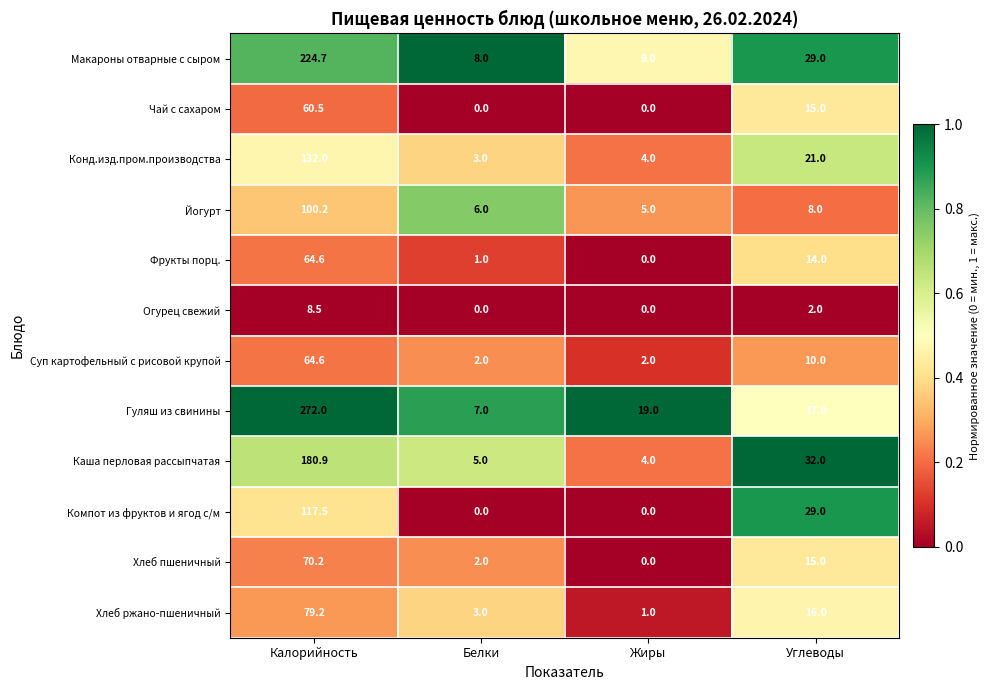

Where does the Гуляш из свинины series first go above 19?

Калорийность